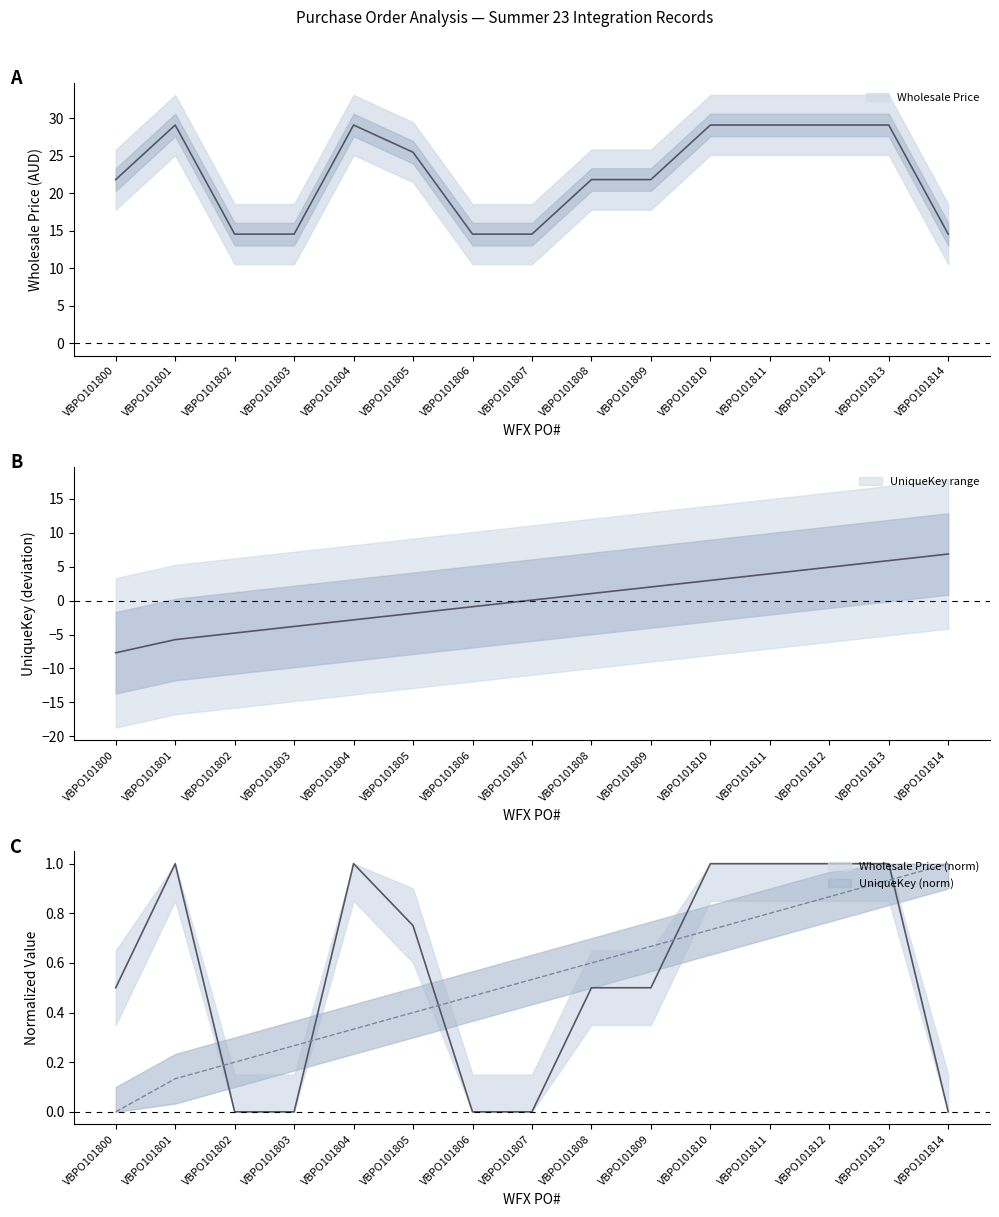

What is the value of the Wholesale Price point at the 1st from the left?

21.8